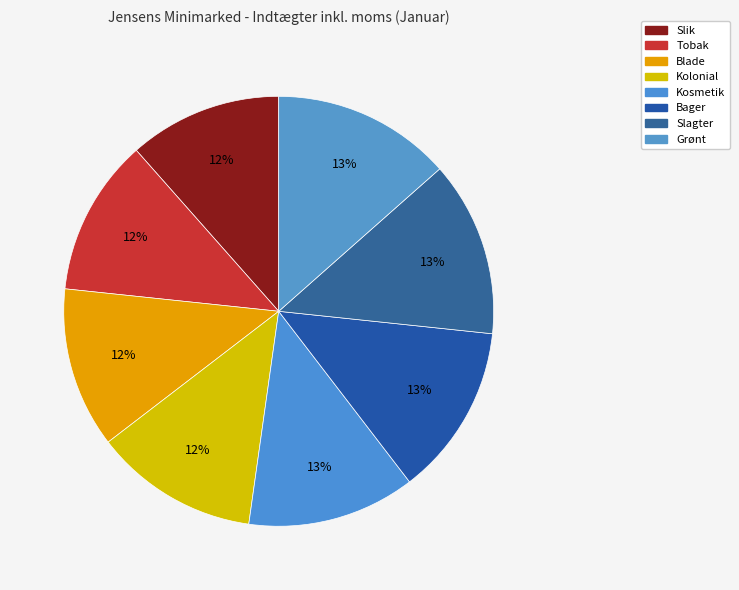

True or false: Slagter accounts for 23% of the total.

False